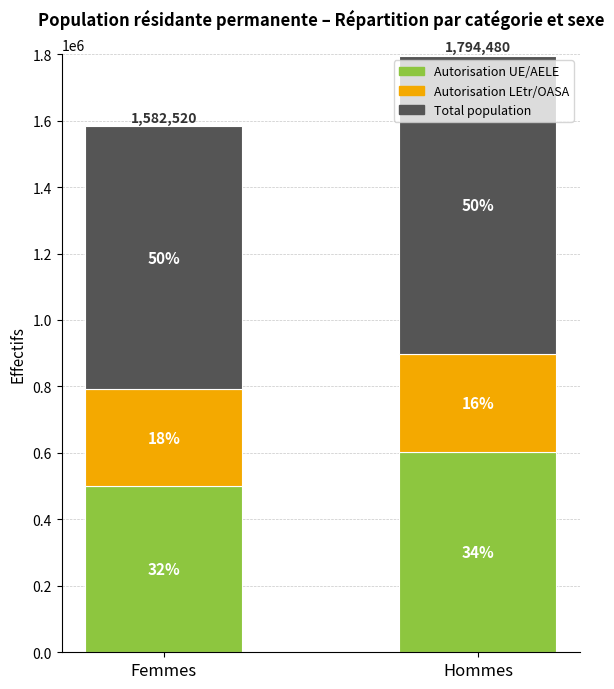

The value of Not in labor force (Total) at Femmes is 1348841. True or false?

False